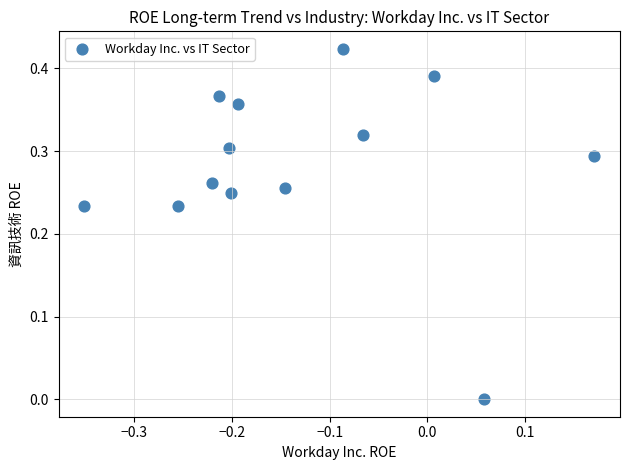

What is the range of X values (max minus min)?

0.5